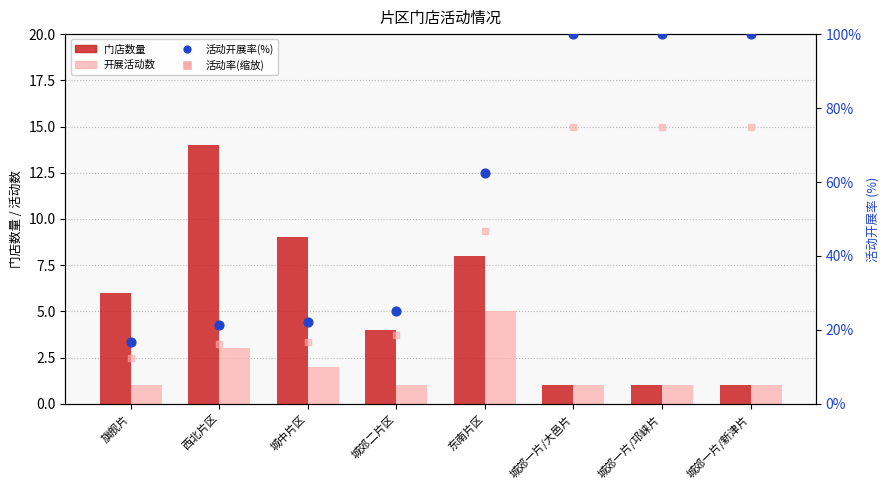

Which series has the largest total across all categories?

活动开展率(%)